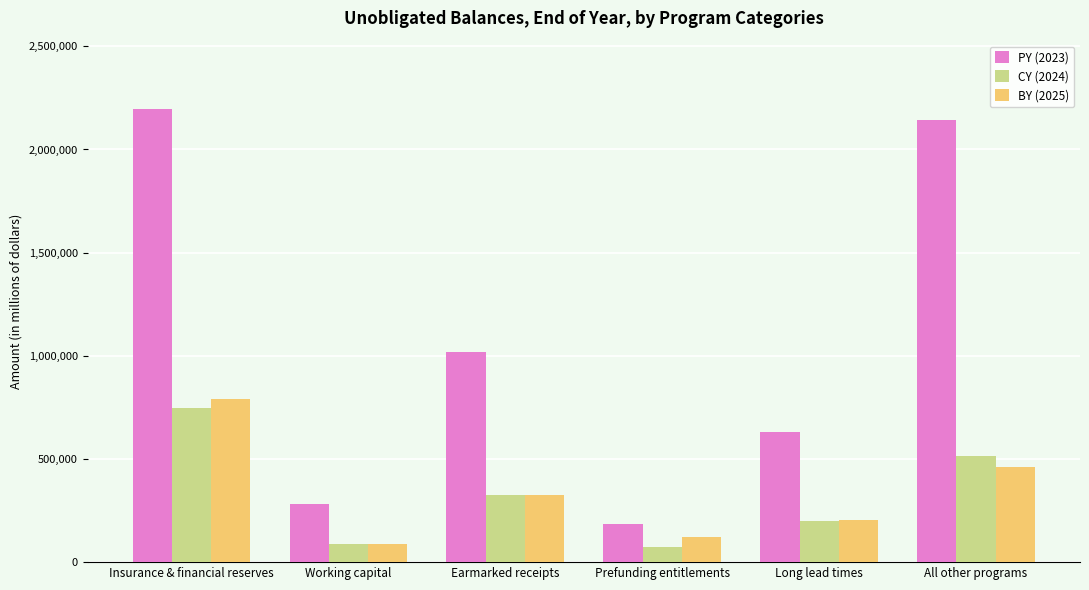

Reading left to right, what are all the values shown in this chart?

PY (2023): Insurance & financial reserves=2197691	Working capital=283093	Earmarked receipts=1018403	Prefunding entitlements=186219	Long lead times=631302	All other programs=2140461
CY (2024): Insurance & financial reserves=748402	Working capital=86630	Earmarked receipts=326778	Prefunding entitlements=75394	Long lead times=200581	All other programs=513974
BY (2025): Insurance & financial reserves=788871	Working capital=86655	Earmarked receipts=324057	Prefunding entitlements=121034	Long lead times=202311	All other programs=459175